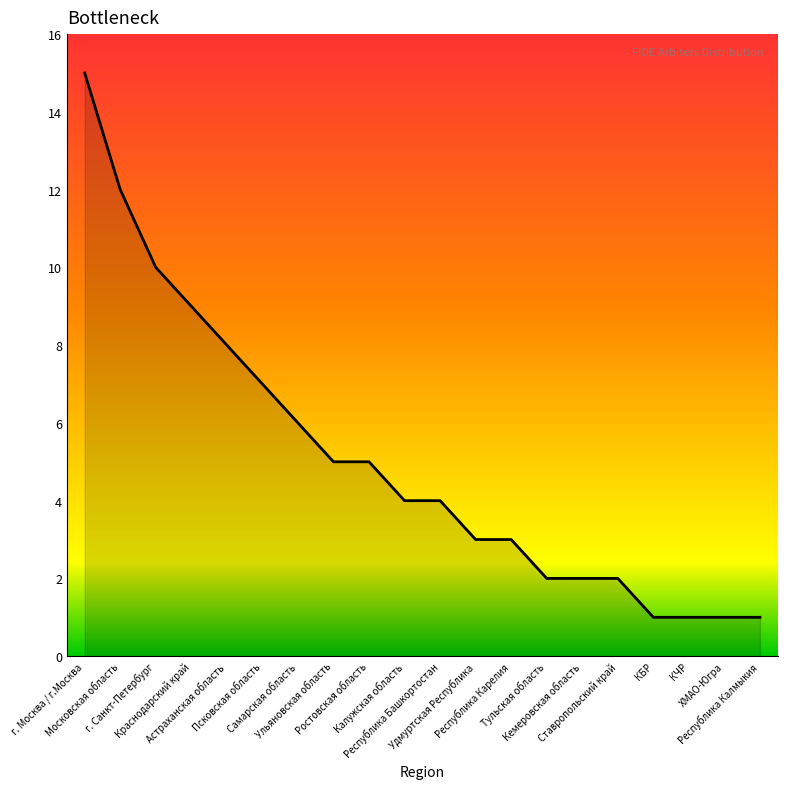

What is the maximum value shown in the chart?

15